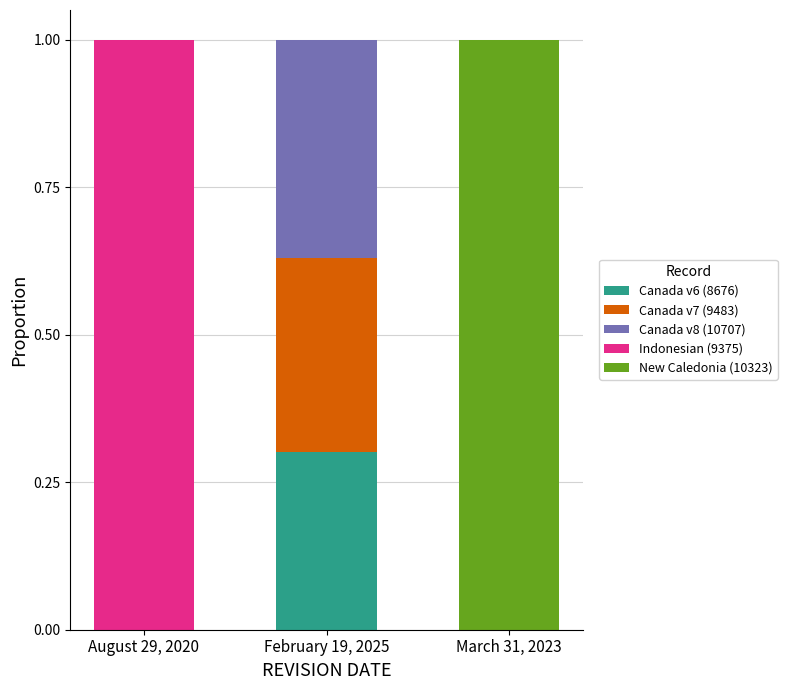

Is it true that Canada v6 (8676) equals 0.1 at August 29, 2020?

False